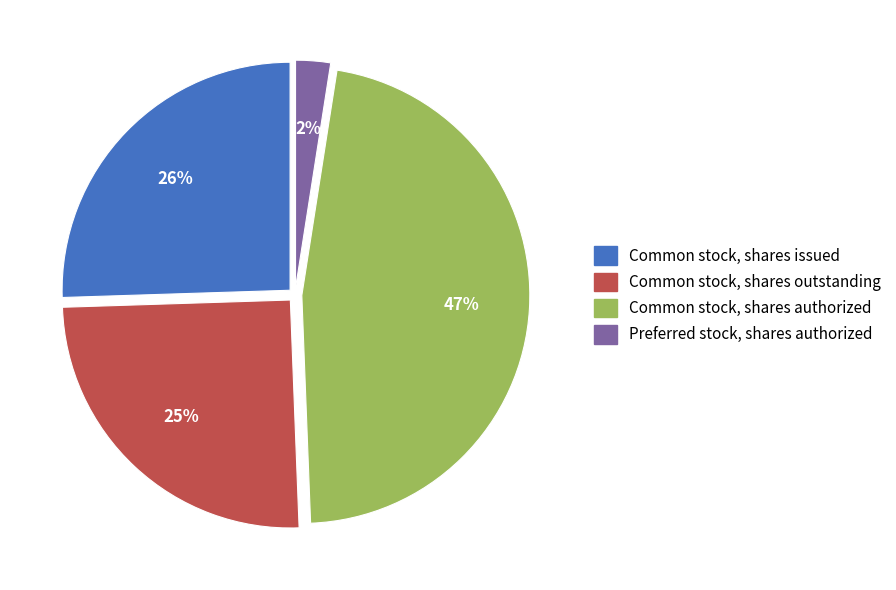

Is there any slice that represents more than half of the pie?

No